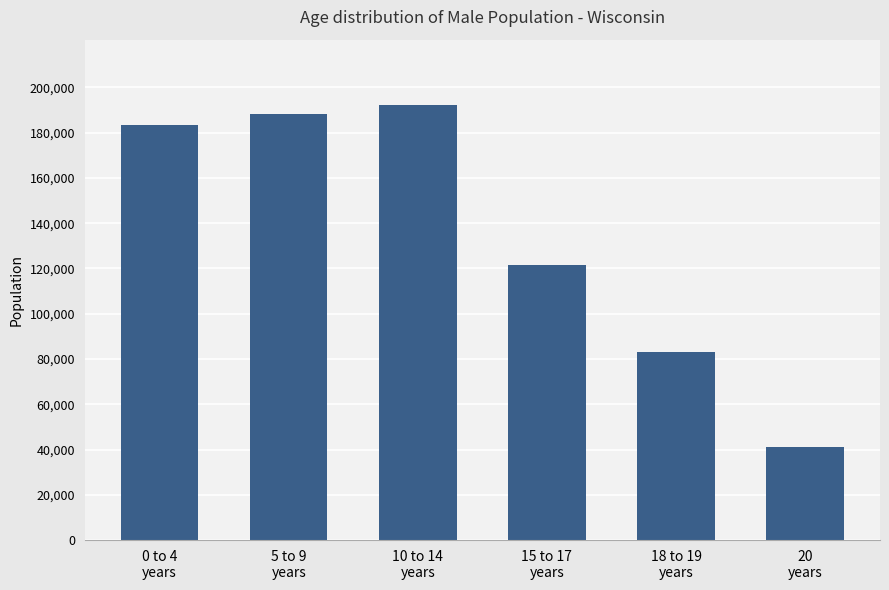

The value at 0 to 4
years is 183391. True or false?

True